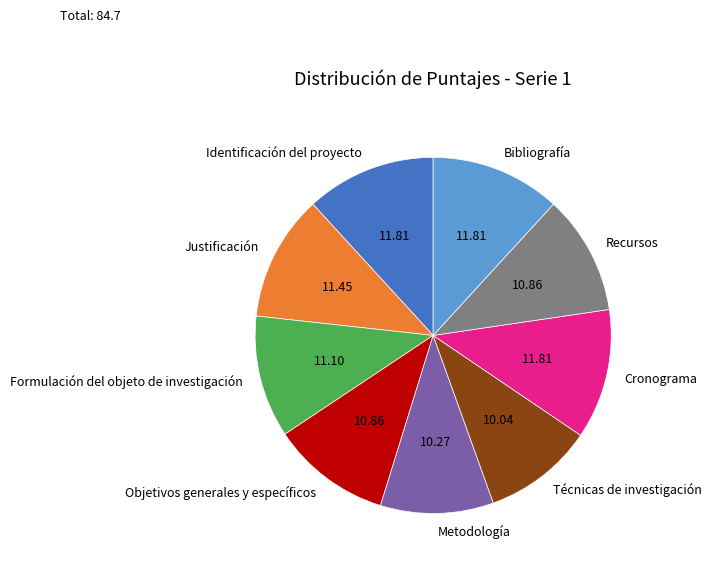

Do Justificación and Técnicas de investigación together represent more than half of the pie?

No